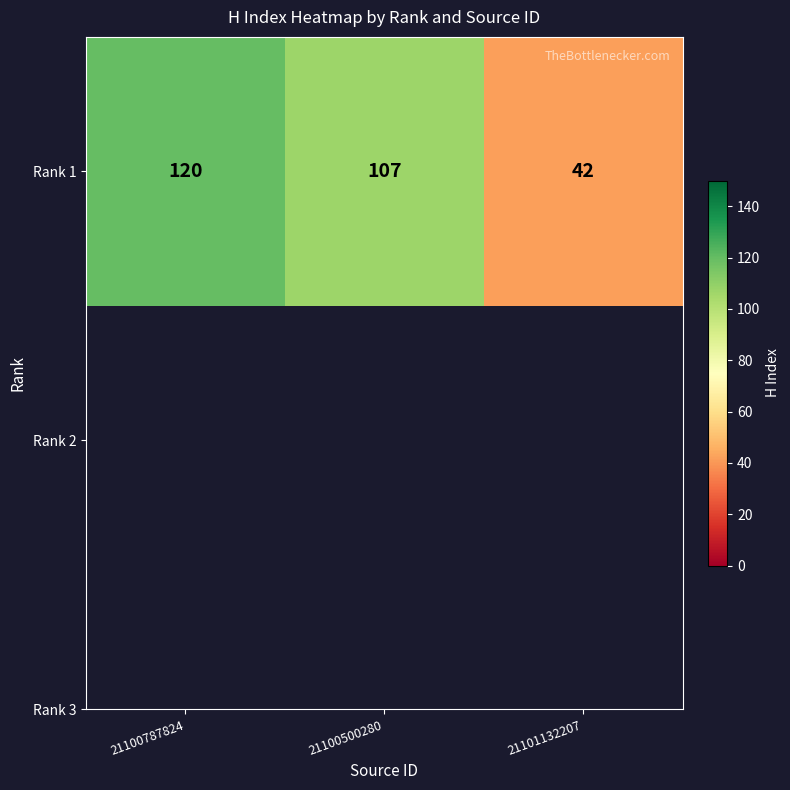

What is the average value?

90